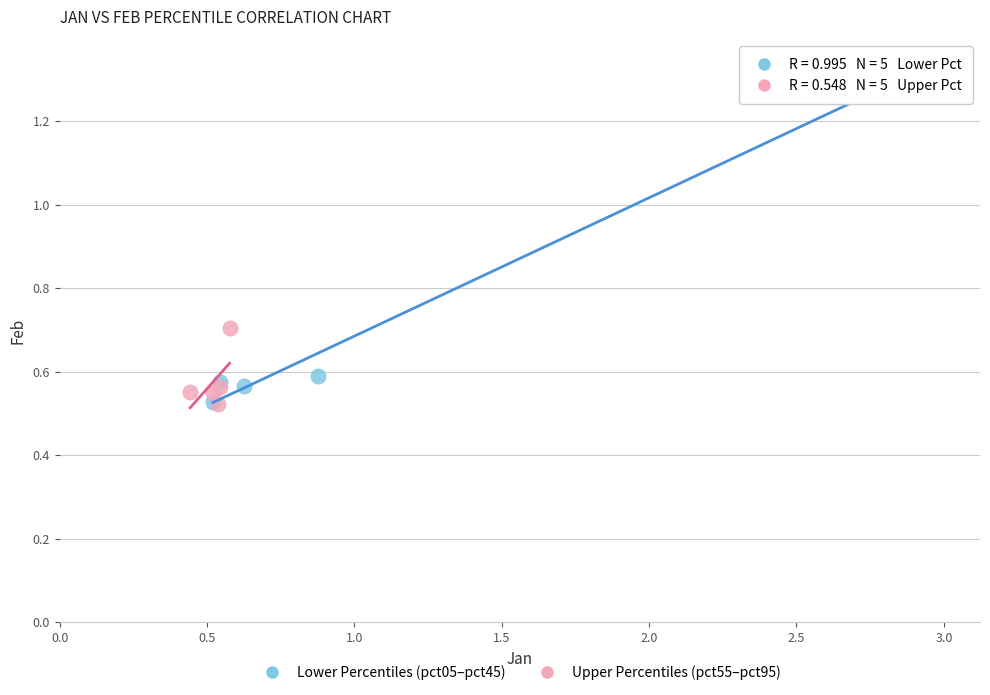

Which series has the largest Y range (max minus min)?

Lower Percentiles (pct05–pct45)